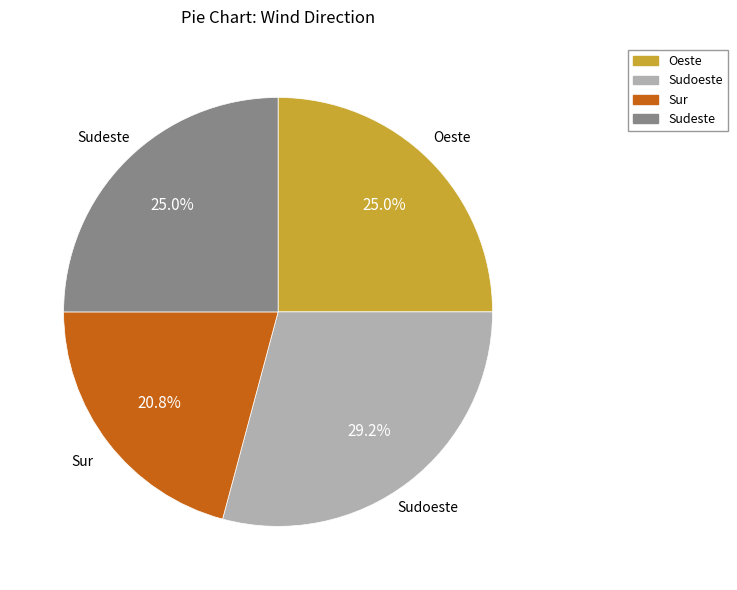

Count the number of slices in the pie.

4